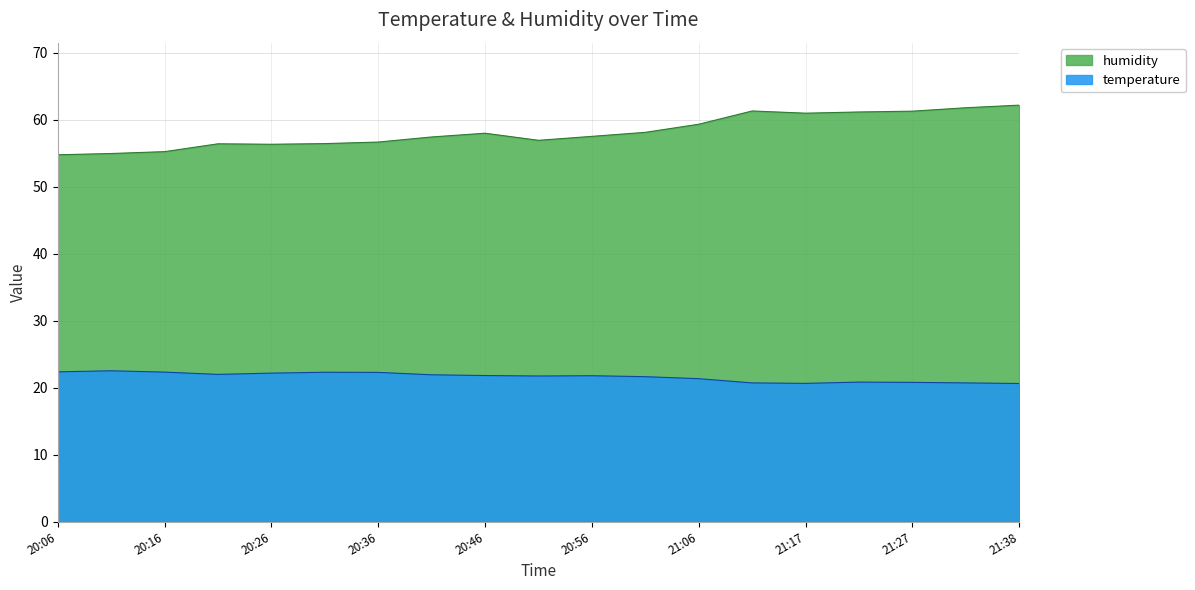

True or false: humidity and temperature intersect in this chart.

False